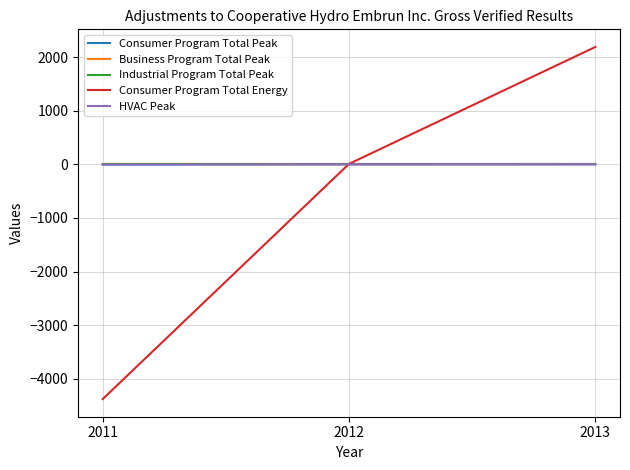

Reading left to right, what are all the values shown in this chart?

Consumer Program Total Peak: -3.0	0.0	1.1
Business Program Total Peak: 0.0	0.0	0.0
Industrial Program Total Peak: 0.0	0.0	0.0
Consumer Program Total Energy: -4377.8	8.4	2189.0
HVAC Peak: -3.0	0.0	1.1